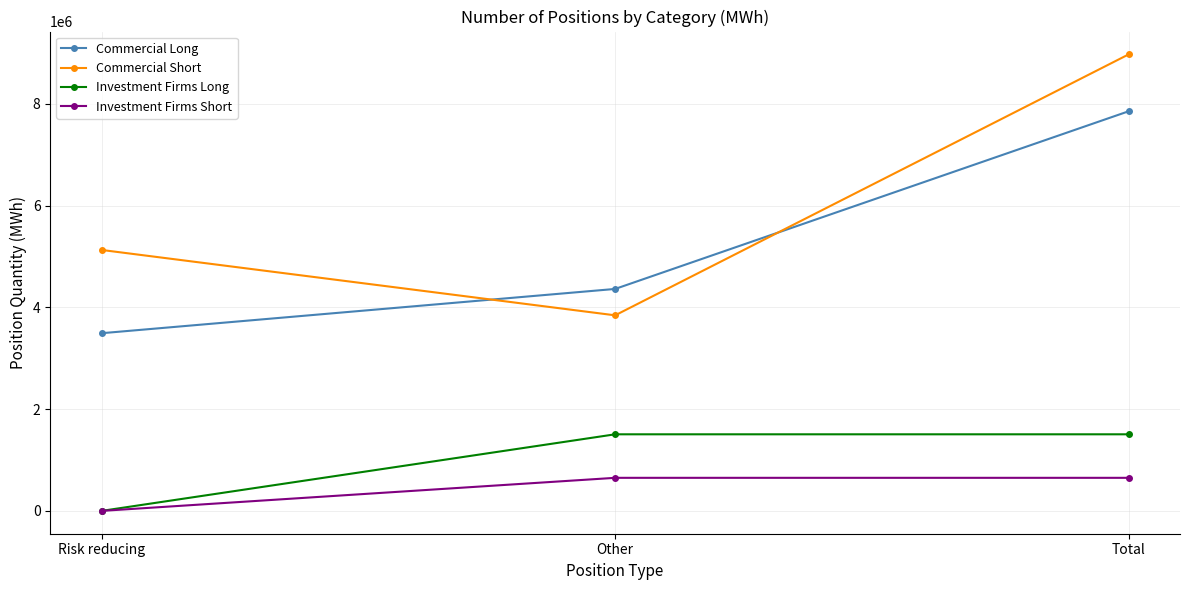

What is the difference between the maximum and minimum values in the Investment Firms Short series?

650064